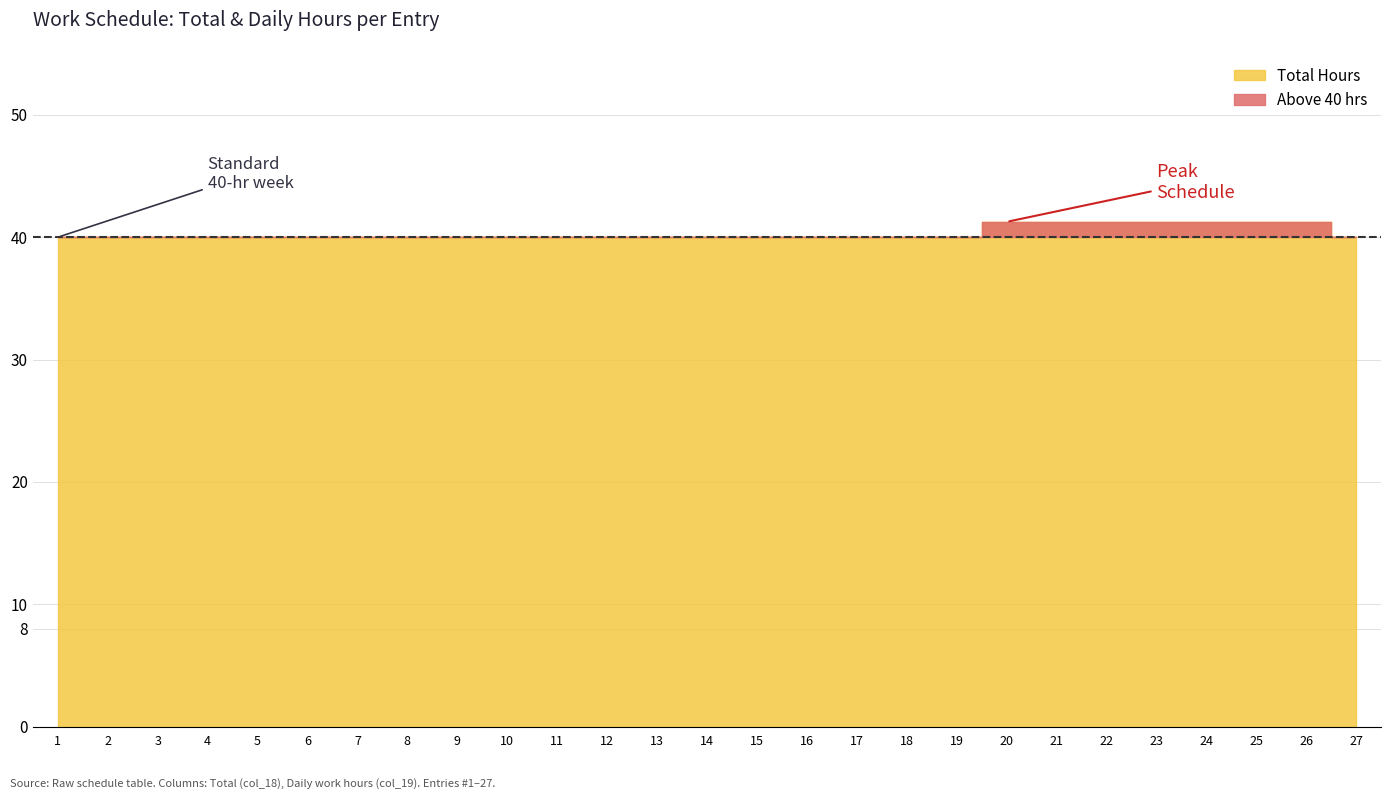

True or false: Daily Work Hours and Total Hours intersect in this chart.

False